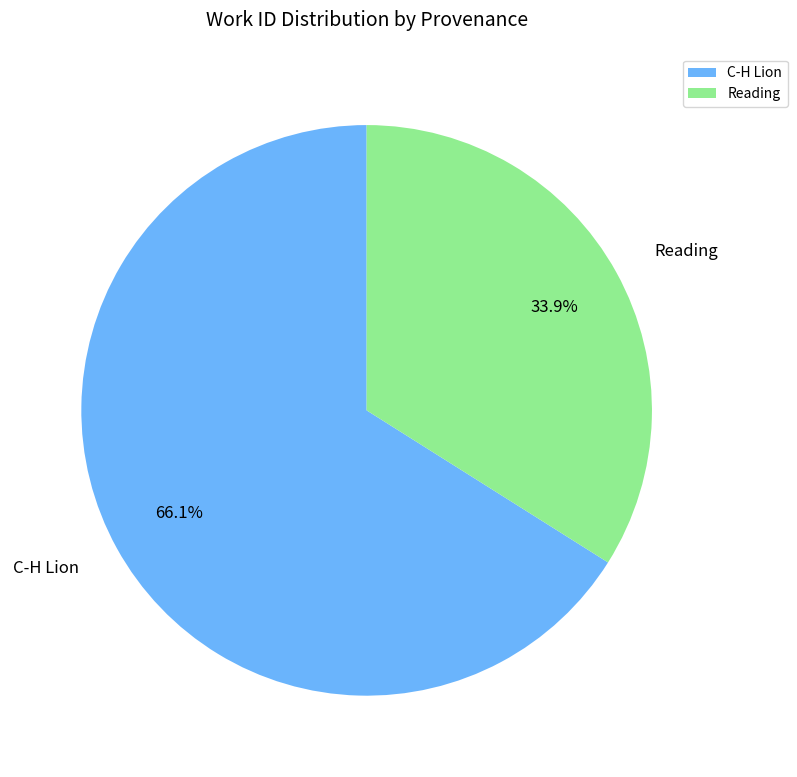

What is the ratio of the value at Reading to the value at C-H Lion?

0.5